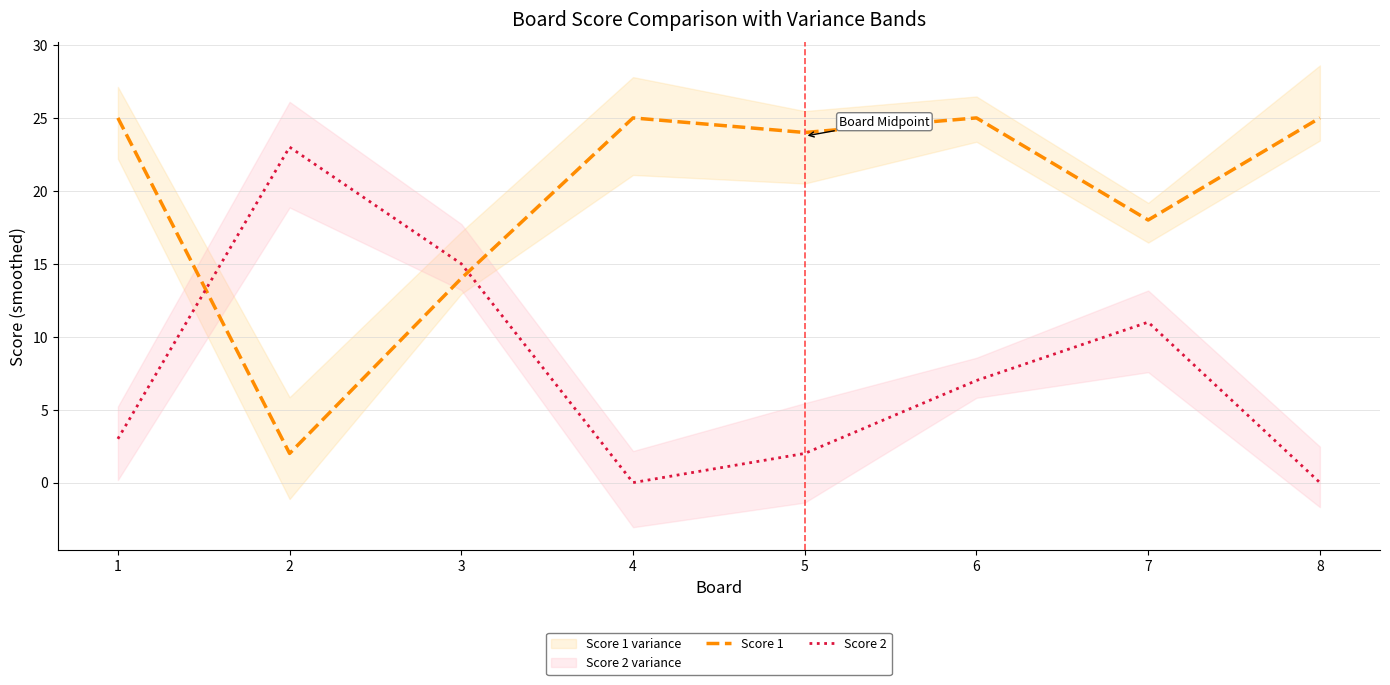

In Score 2, how many points are lower than both neighbors (excluding endpoints)?

1